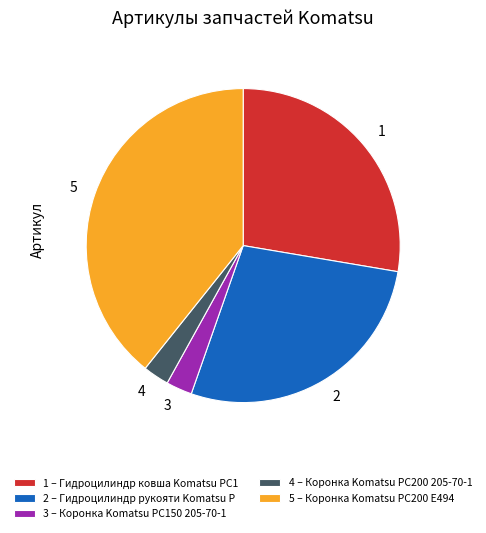

Is it true that 5 is 39% of the pie?

True